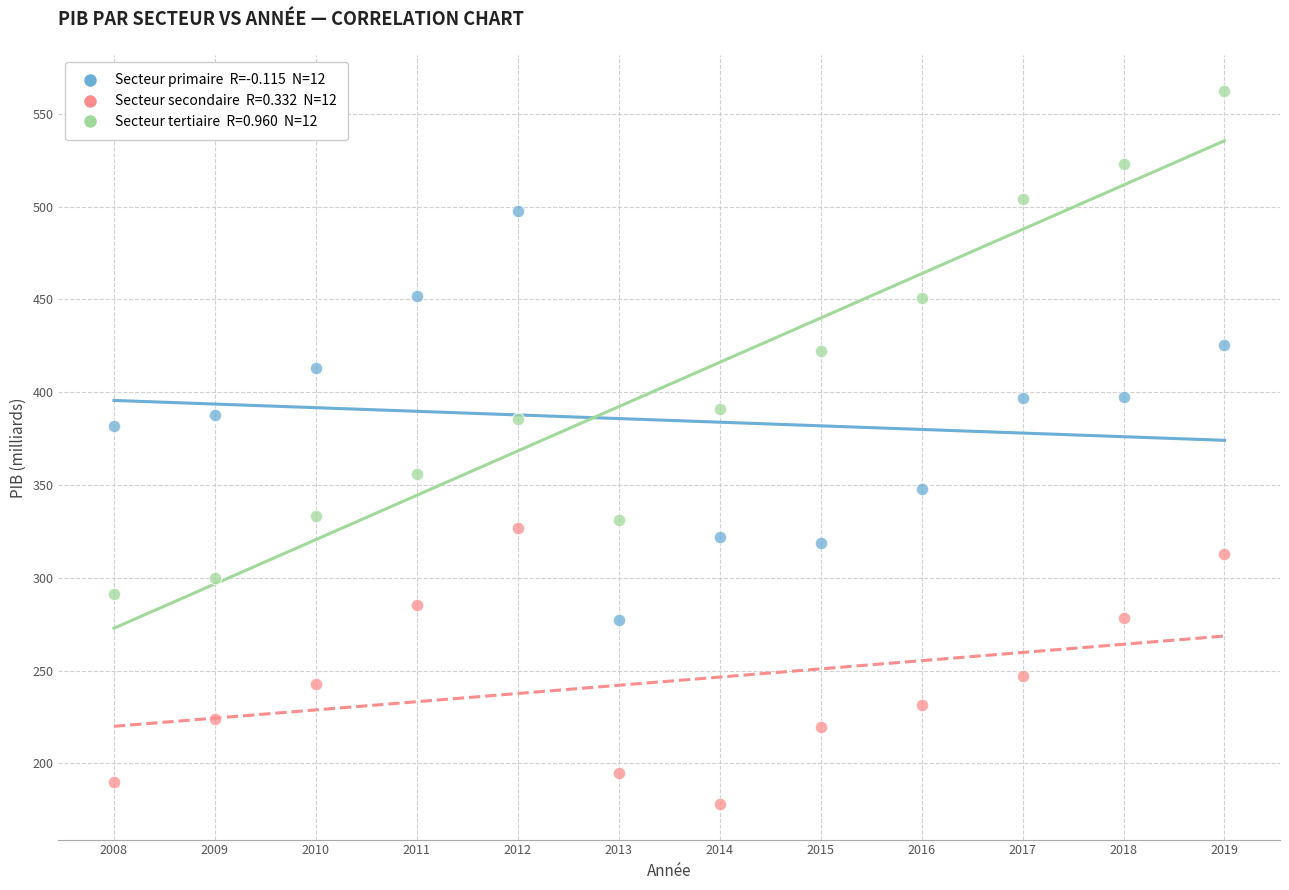

Across all data points, what is the range of X values (max minus min)?

11.0